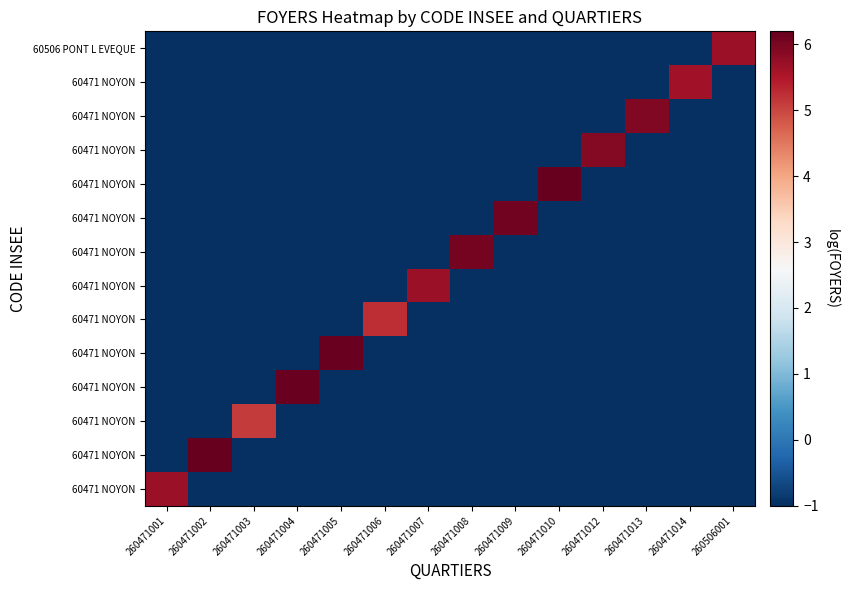

At which category is the sum across all series the highest?

260471002